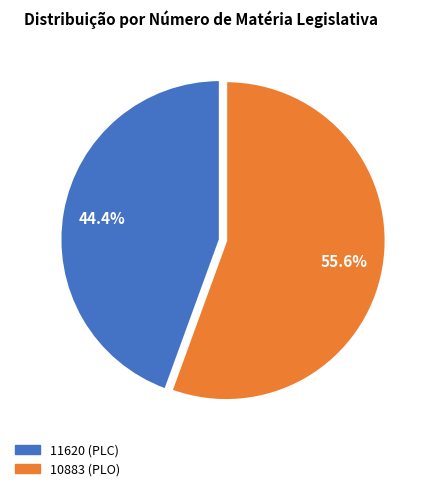

To the nearest percent, what is the average slice percentage?

50%